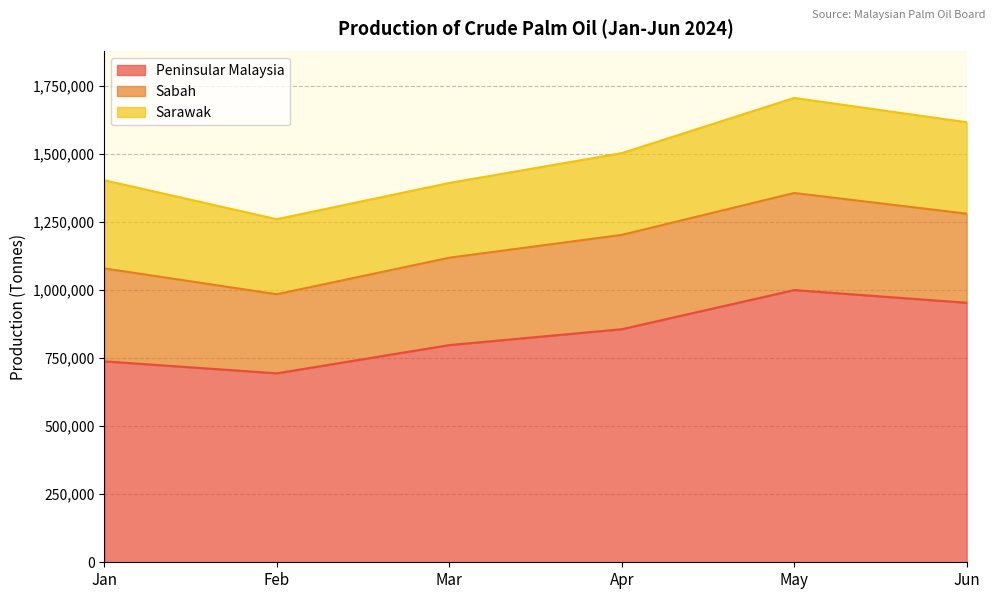

The value of Peninsular Malaysia at Apr is 1369867. True or false?

False